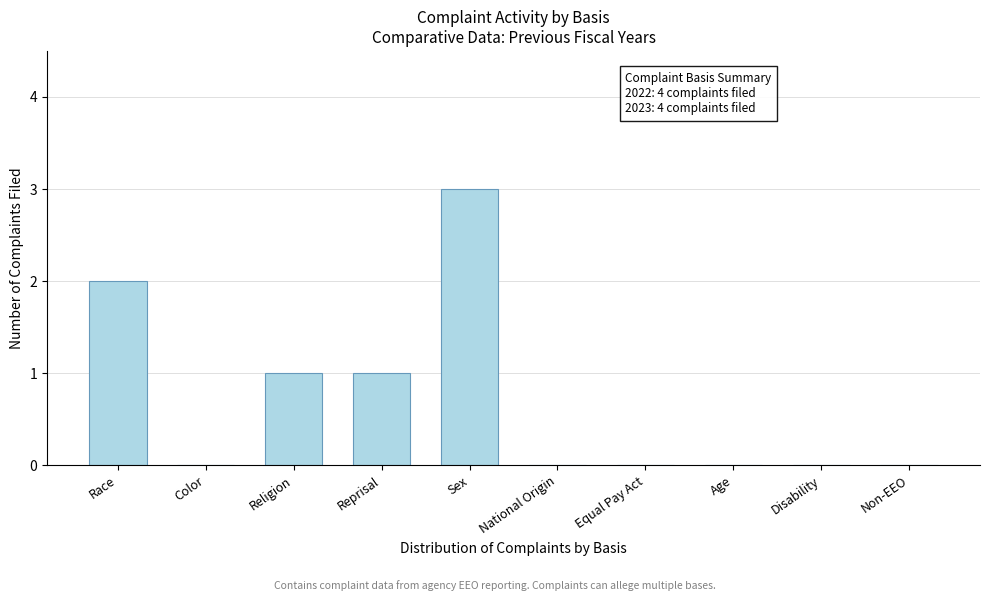

Reading right to left, what are all the values shown in this chart?

Non-EEO=0	Disability=0	Age=0	Equal Pay Act=0	National Origin=0	Sex=3	Reprisal=1	Religion=1	Color=0	Race=2